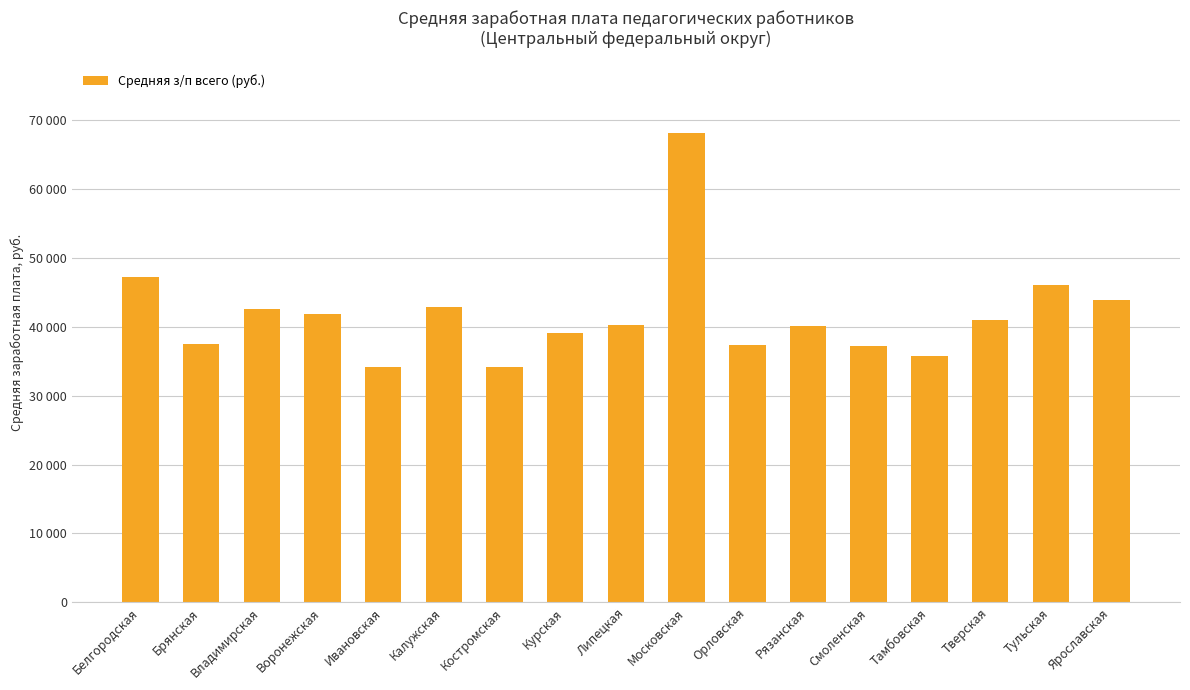

What is the difference between the values at Калужская and Тульская?

3257.6